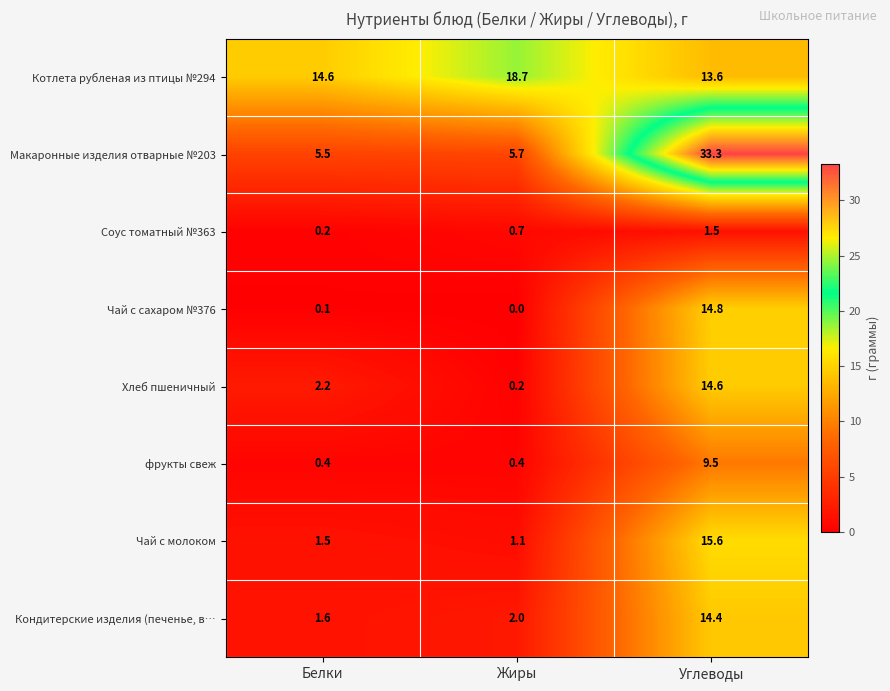

What is the difference between the Котлета рубленая из птицы №294 values at Жиры and Углеводы?

5.1